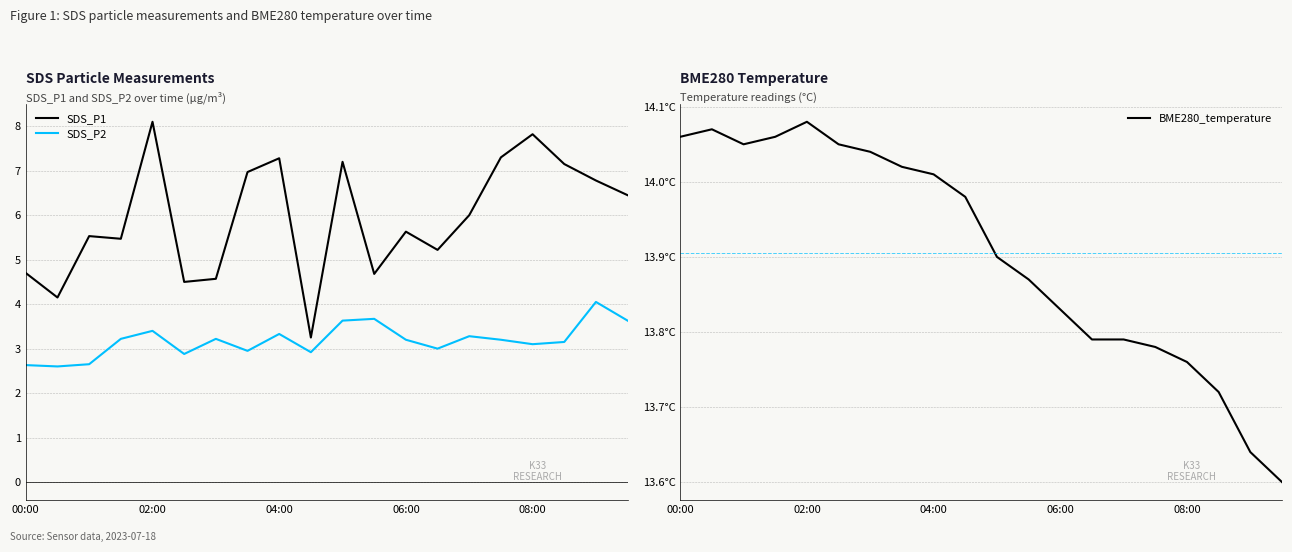

How many values in the SDS_P2 series are below 3?

6